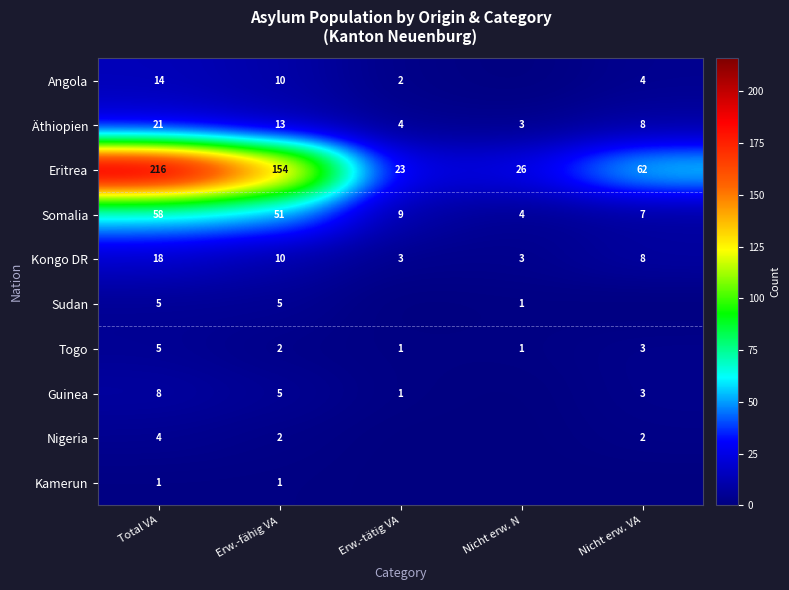

What is the highest value of the Togo series?

5